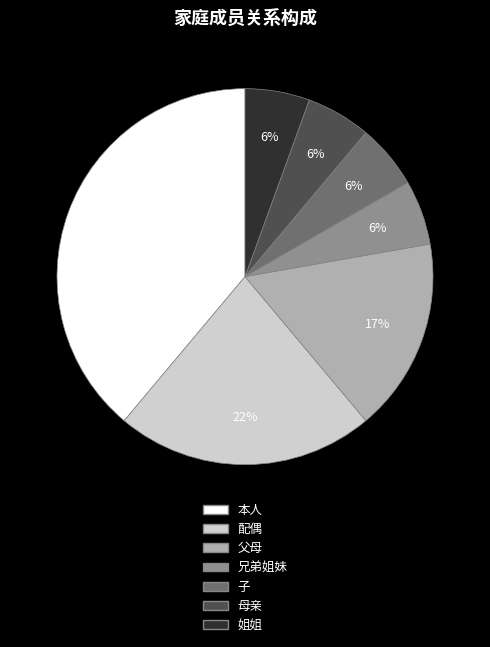

What percentage is the 兄弟姐妹 slice, to the nearest percent?

6%